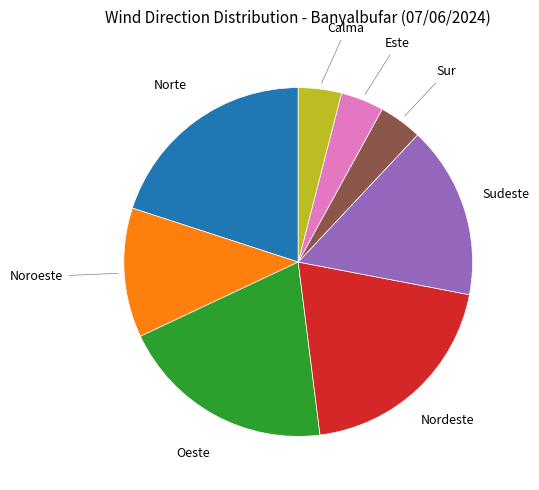

Does any single category account for the majority?

No